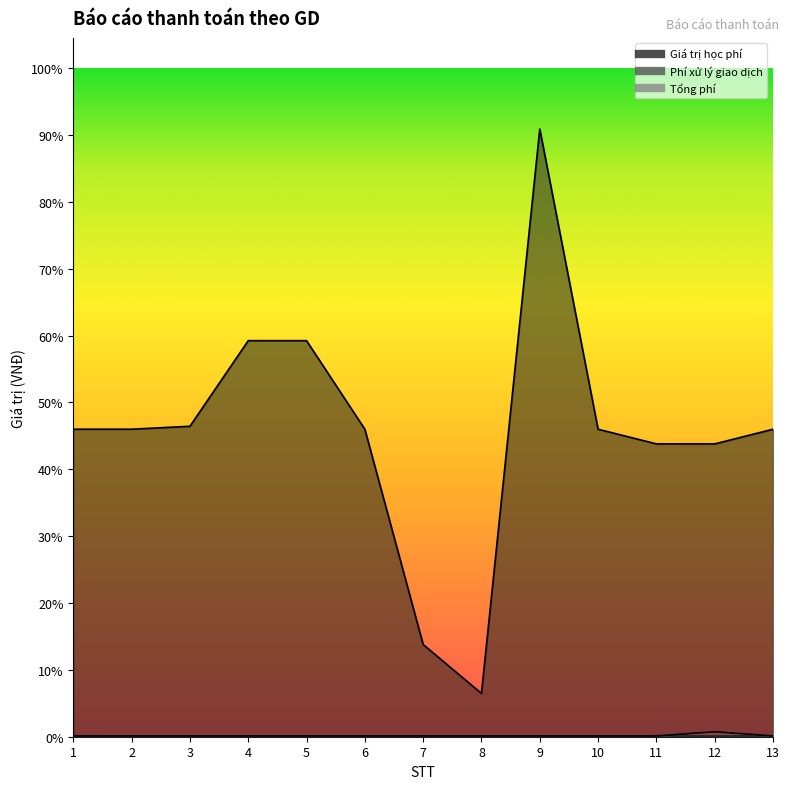

True or false: Phí xử lý giao dịch has more than 1 interior local peaks.

False